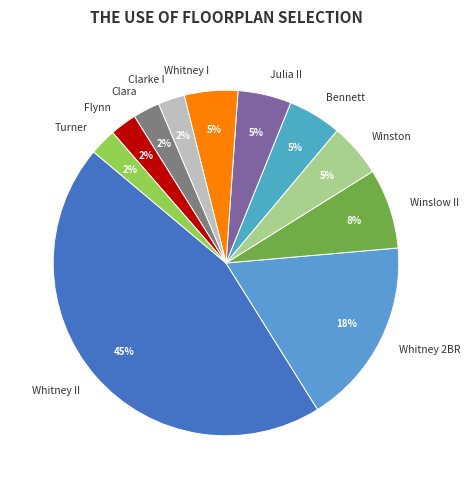

Which has a higher value, Clara or Winston?

Winston